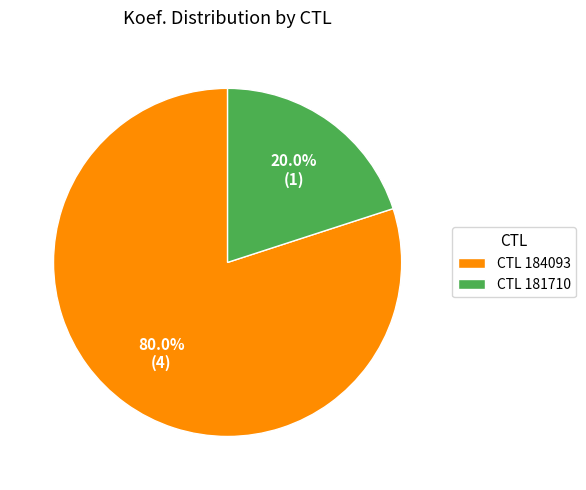

What is the largest slice in the pie chart?

CTL 184093